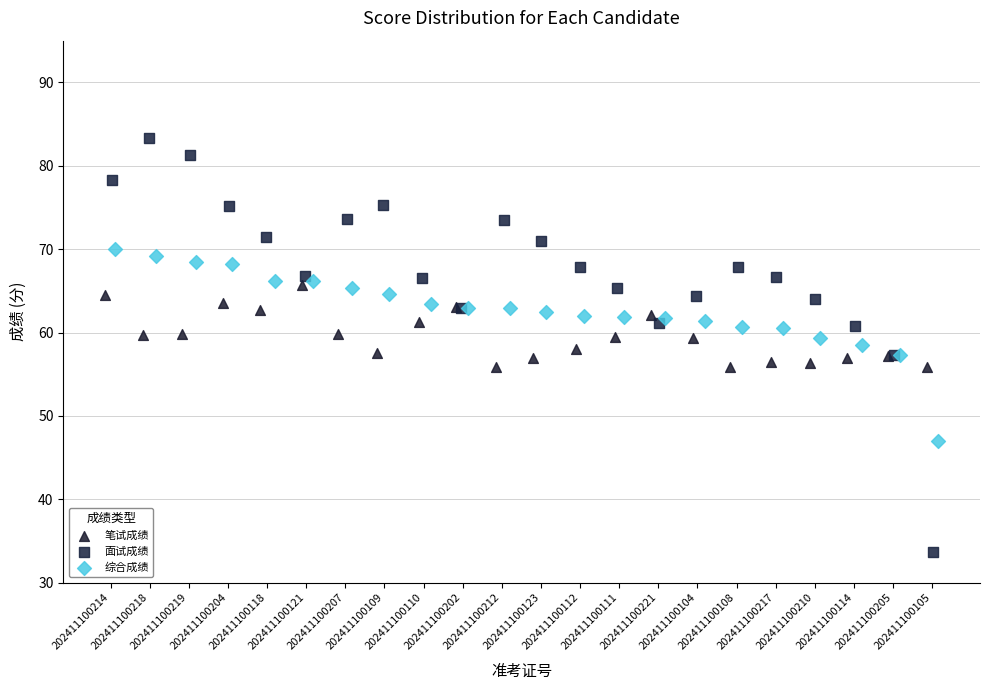

What are all the series names shown in the legend?

笔试成绩, 面试成绩, 综合成绩